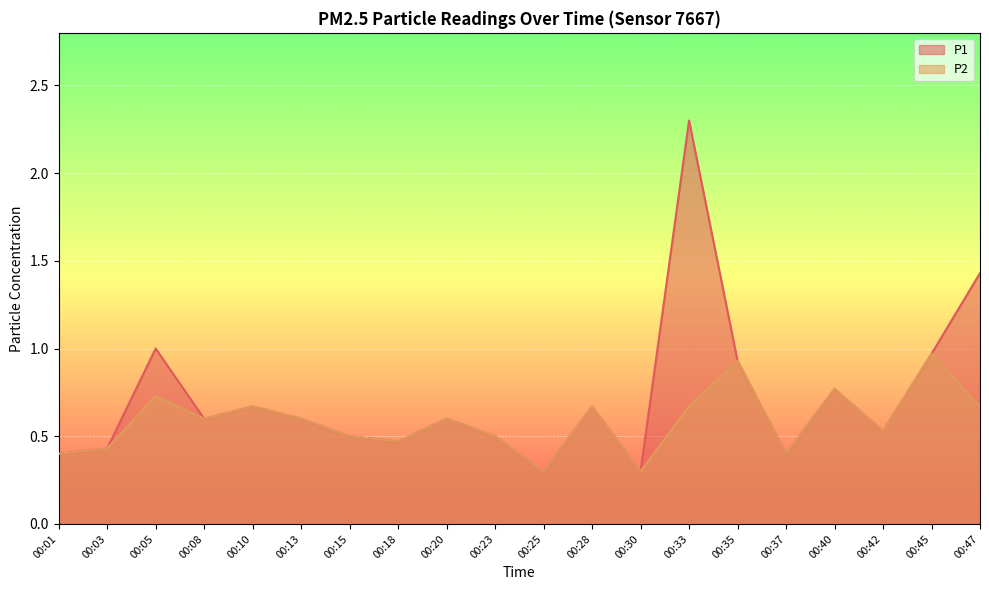

Reading left to right, extract all data points from this chart.

P1: 0.4	0.4	1.0	0.6	0.7	0.6	0.5	0.5	0.6	0.5	0.3	0.7	0.3	2.3	0.9	0.4	0.8	0.5	1.0	1.4
P2: 0.4	0.4	0.7	0.6	0.7	0.6	0.5	0.5	0.6	0.5	0.3	0.7	0.3	0.7	0.9	0.4	0.8	0.5	1.0	0.7